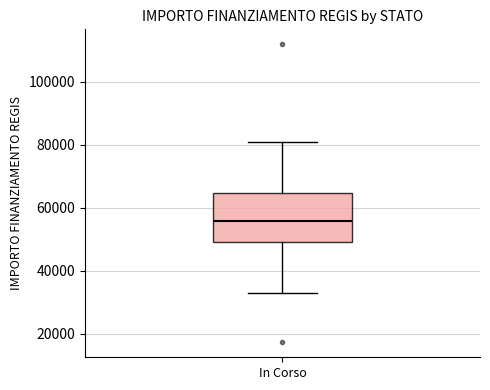

Where is the lower edge of the box for In Corso on the y-axis? The values are not printed on the chart, so give them approximately, as read against the axis.

50000